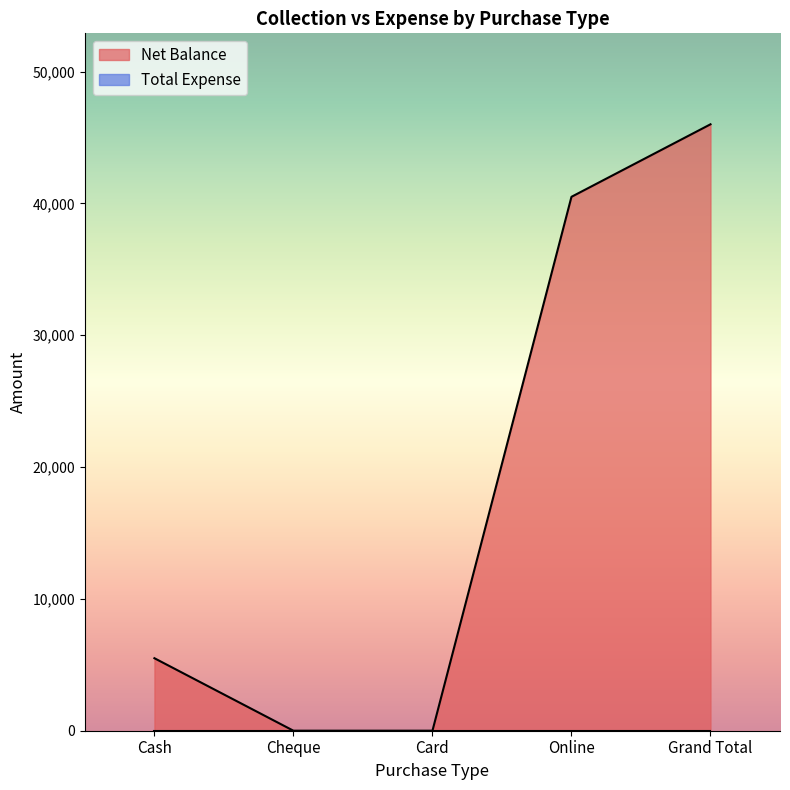

Rank the categories by value from highest to lowest.

Grand Total, Online, Cash, Cheque, Card